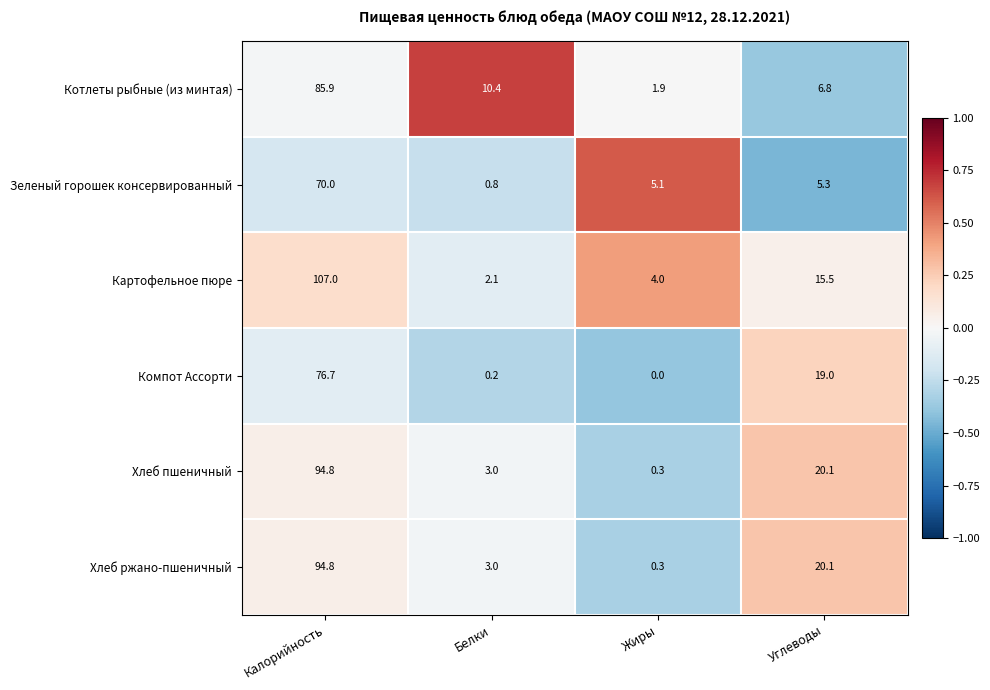

At which category is the sum across all series the highest?

Калорийность